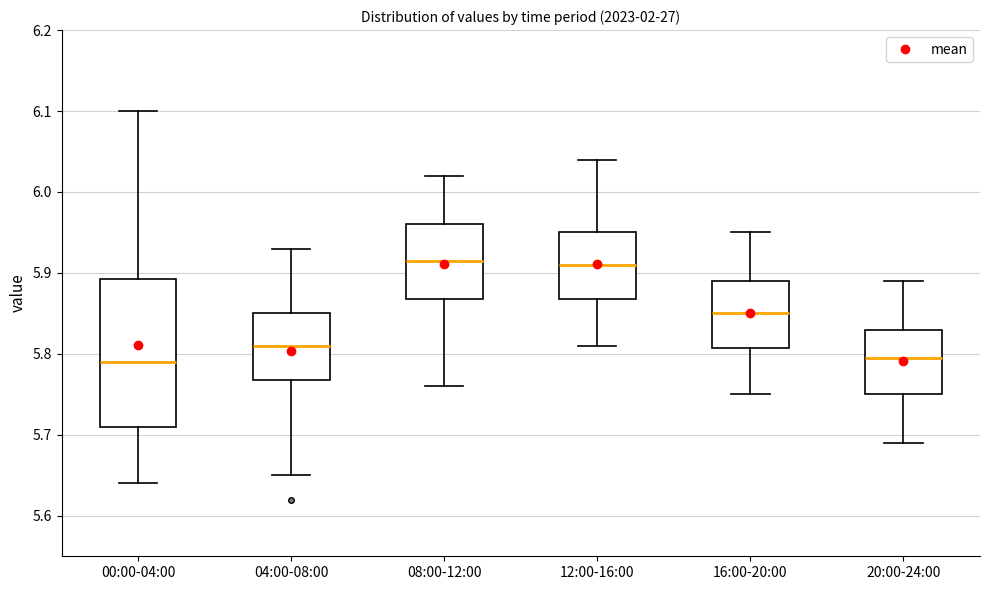

Where does the median line of the box for 04:00-08:00 sit on the y-axis? The values are not printed on the chart, so give them approximately, as read against the axis.

5.81